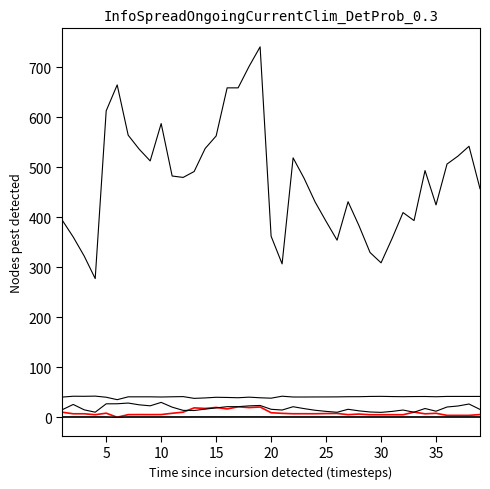

Is this an area chart (filled region under the line)?

No